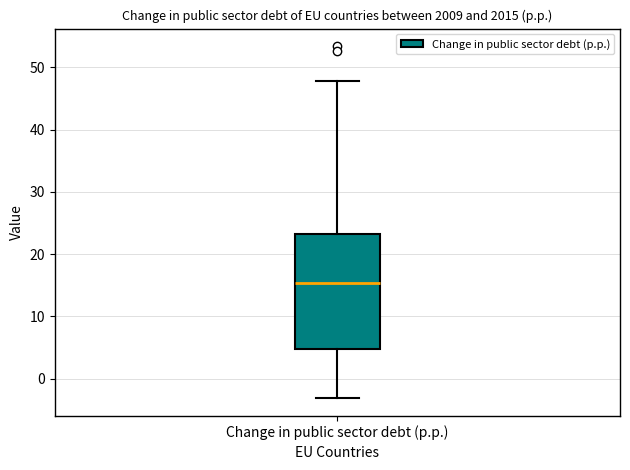

Transcribe this box plot: give where the median line is, the range the box spans, and where the two whiskers end, as read against the y-axis. The values are not printed on the chart, so give them approximately, as read against the axis.

median 15, box 5 to 23, whiskers -3 to 48